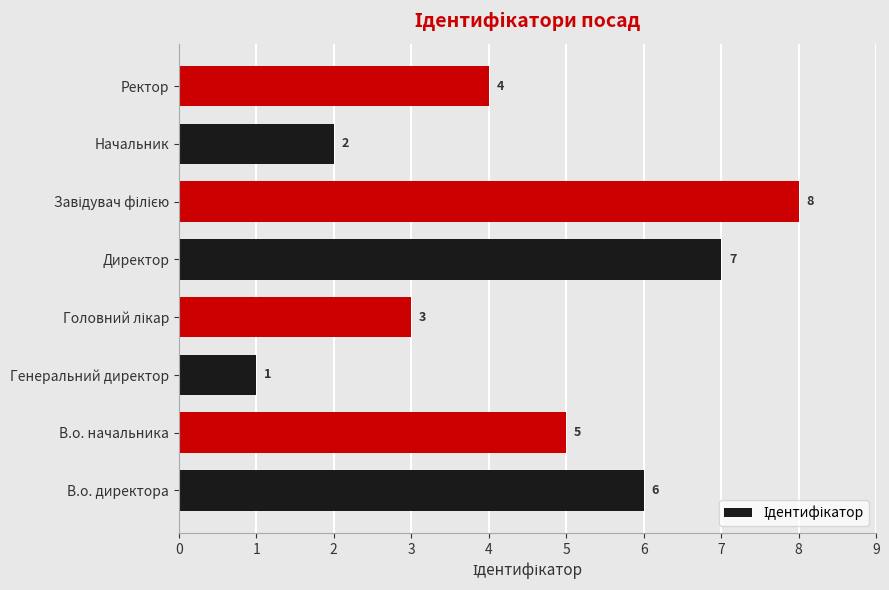

What is the change in value from В.о. начальника to Директор?

+2